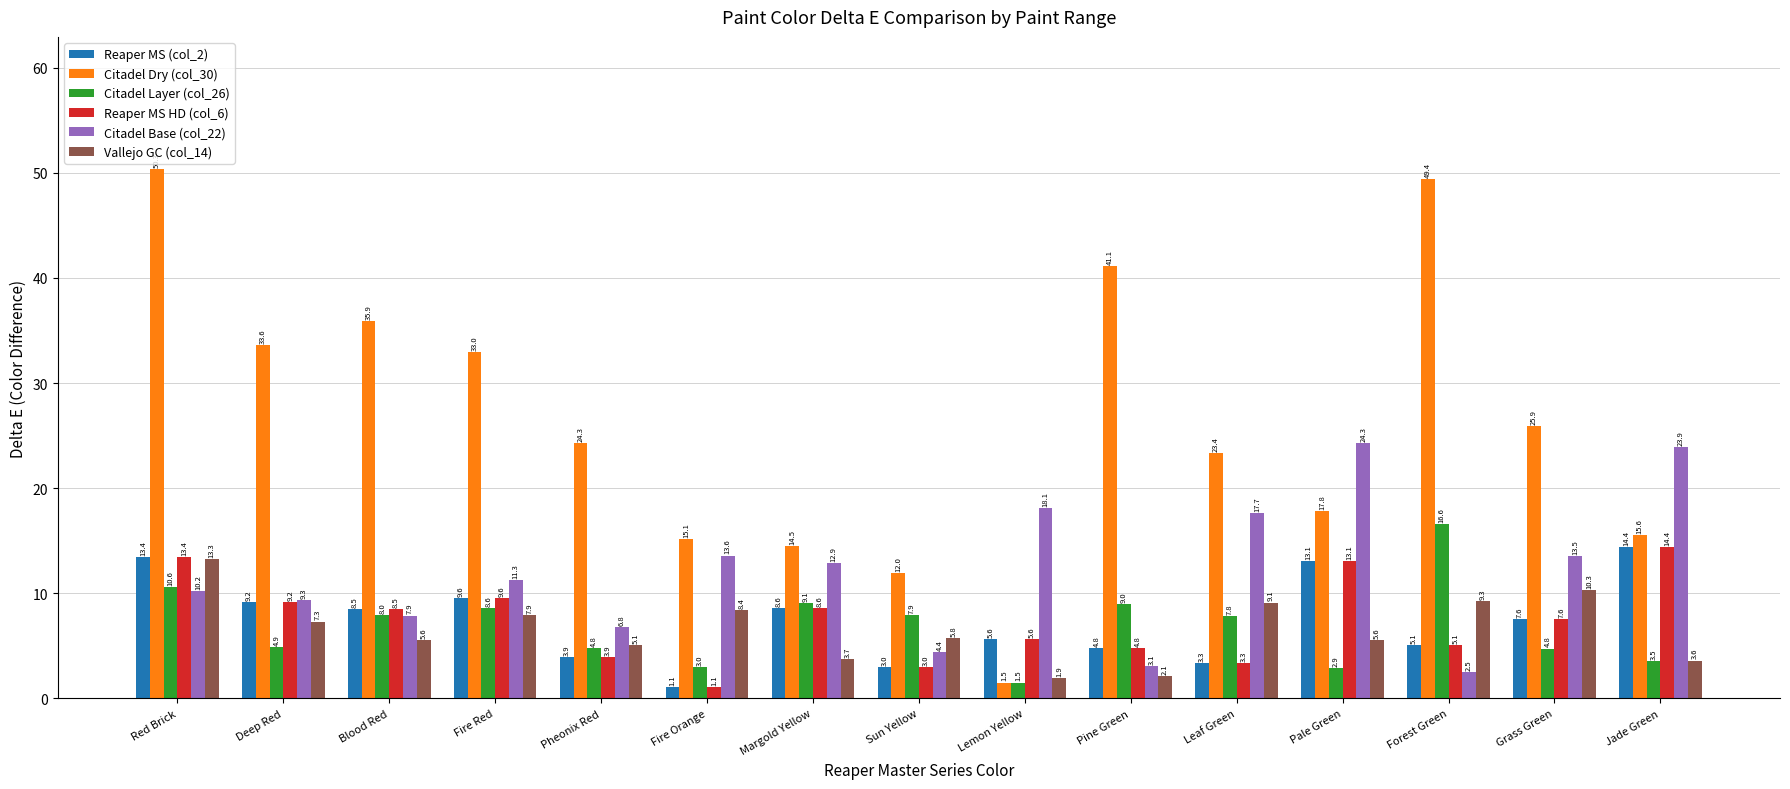

What is the maximum value for Citadel Base (col_22)?

24.3